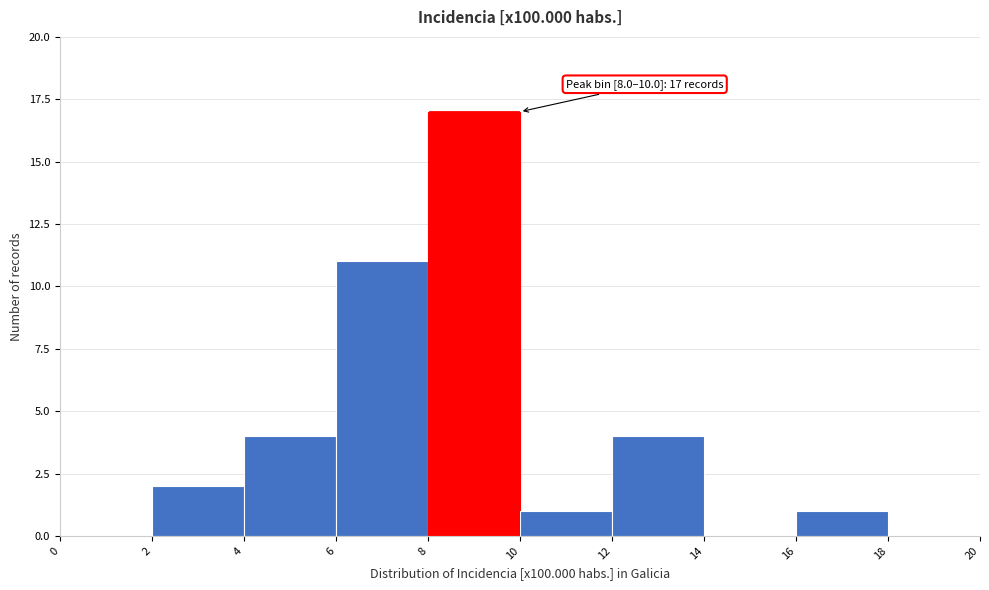

Which range on the x-axis has the tallest bar?

8 to 10